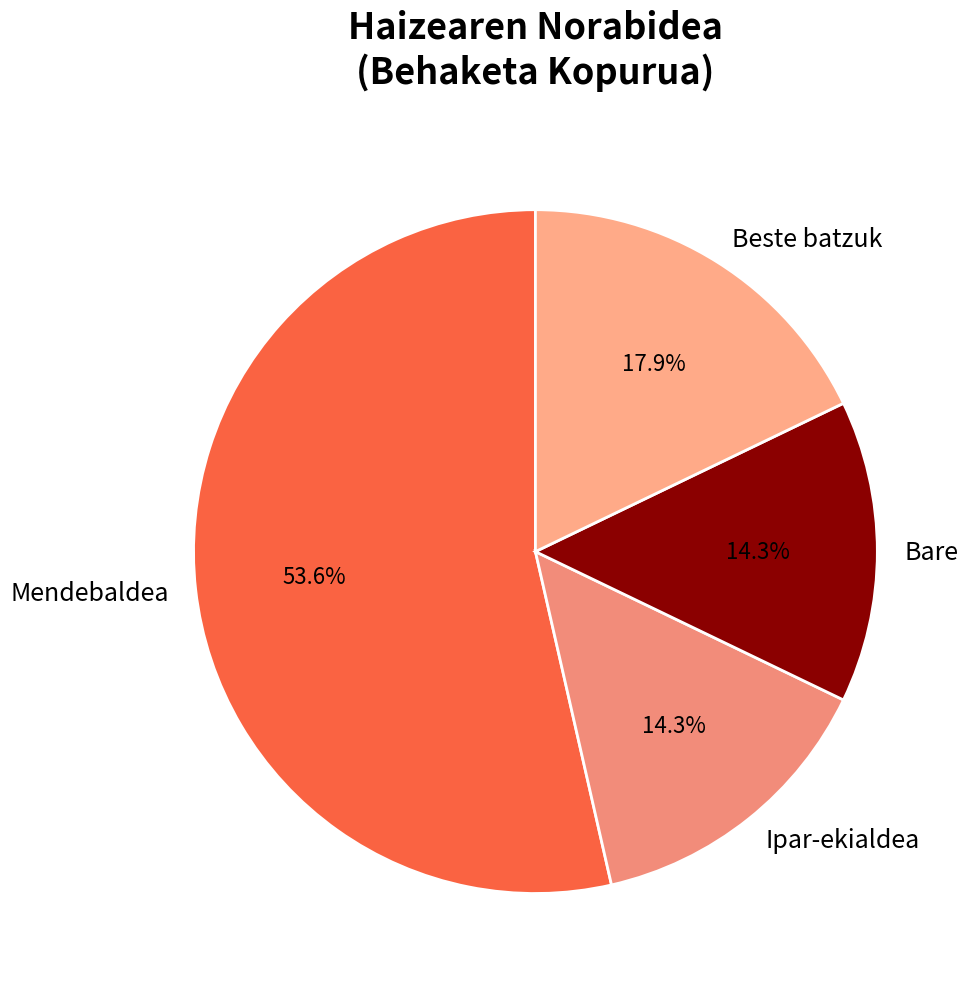

Combined, what portion of the pie is Mendebaldea and Beste batzuk?

71.4%